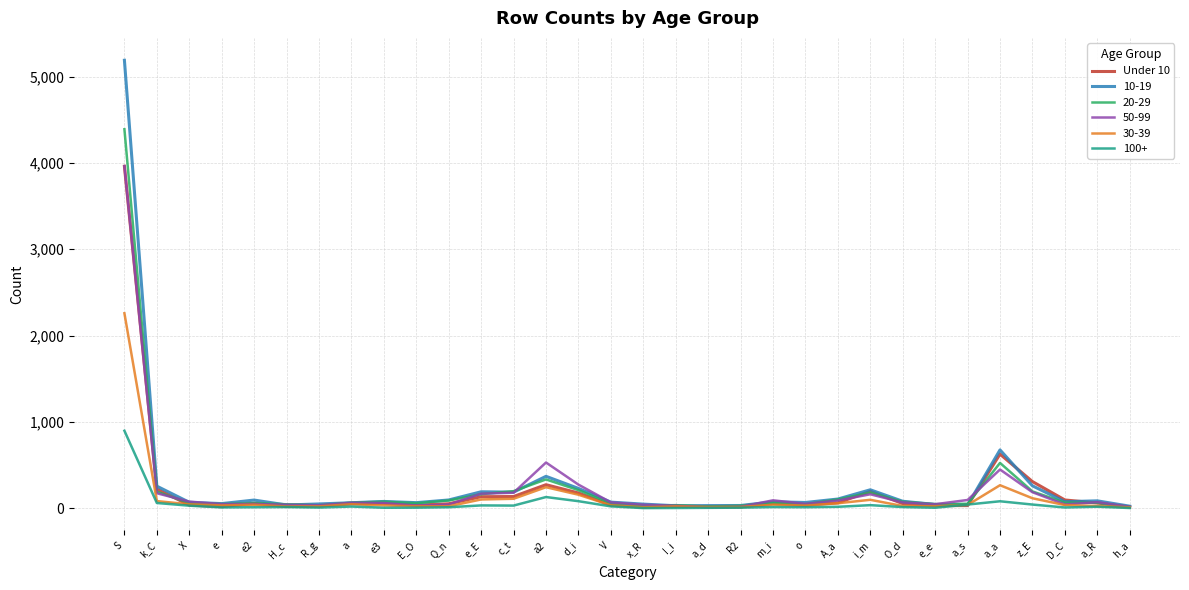

Which category has the highest value in the 20-29 series?

S